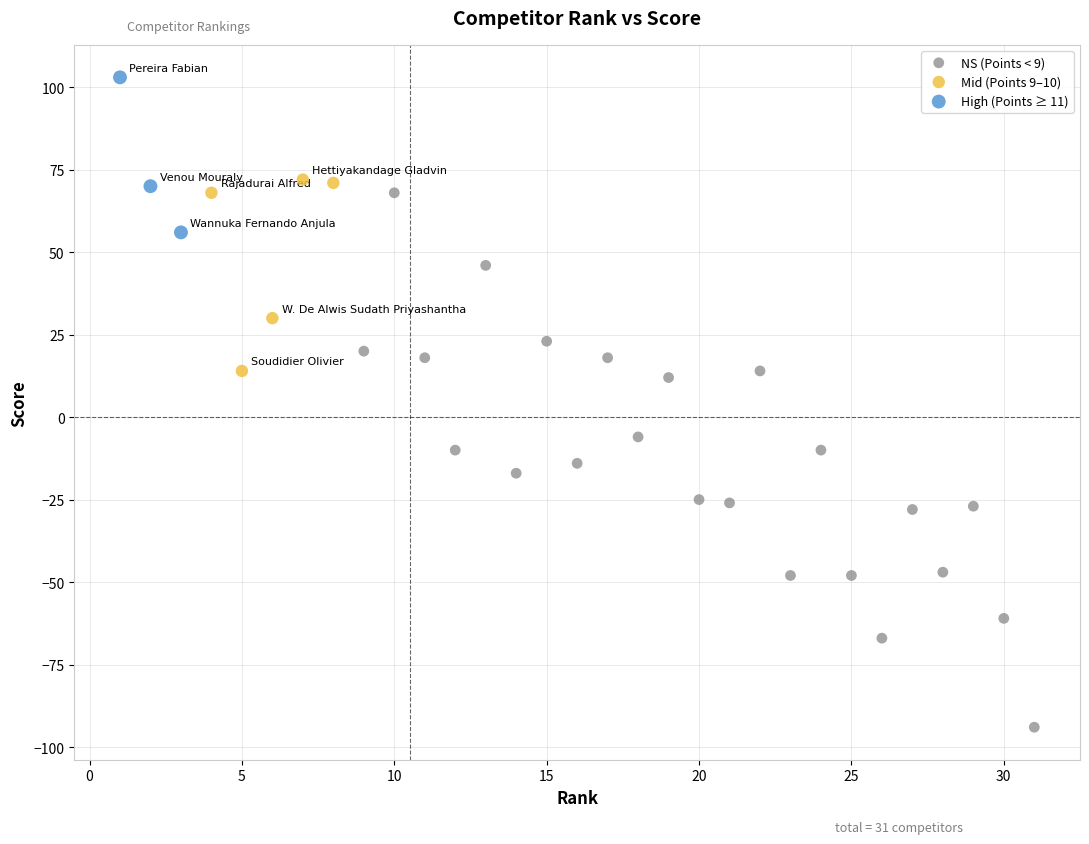

Which series reaches the maximum Y coordinate?

High (Points ≥ 11)